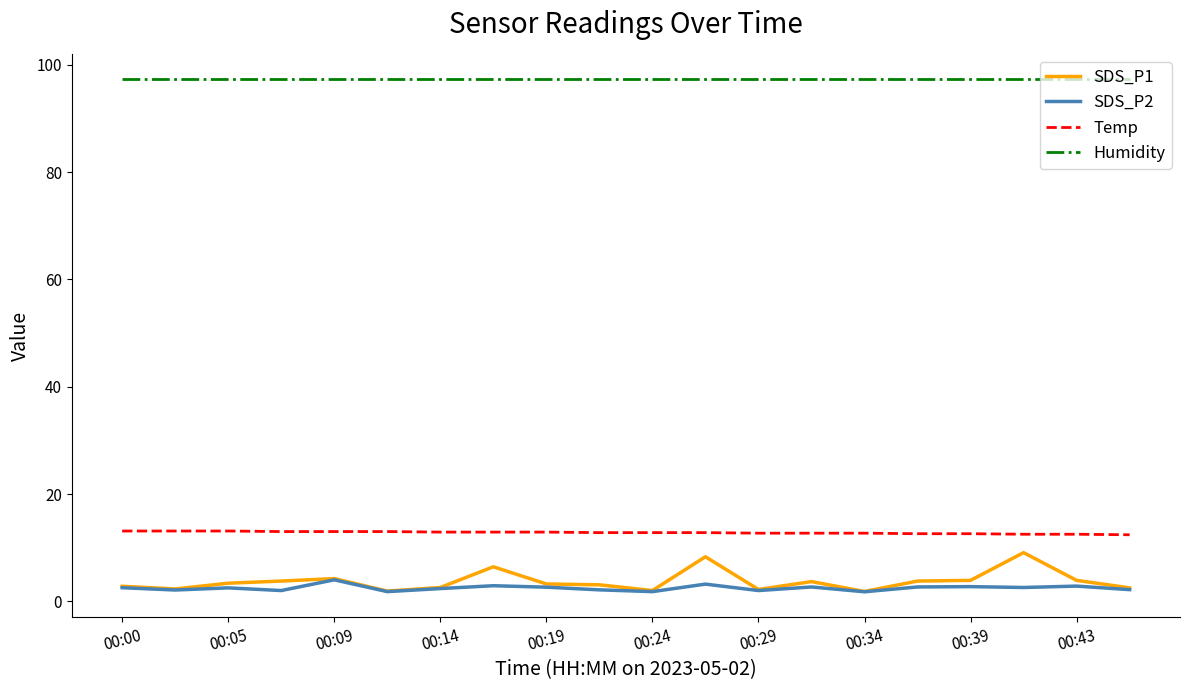

What are all the series names shown in the legend?

SDS_P1, SDS_P2, Temp, Humidity